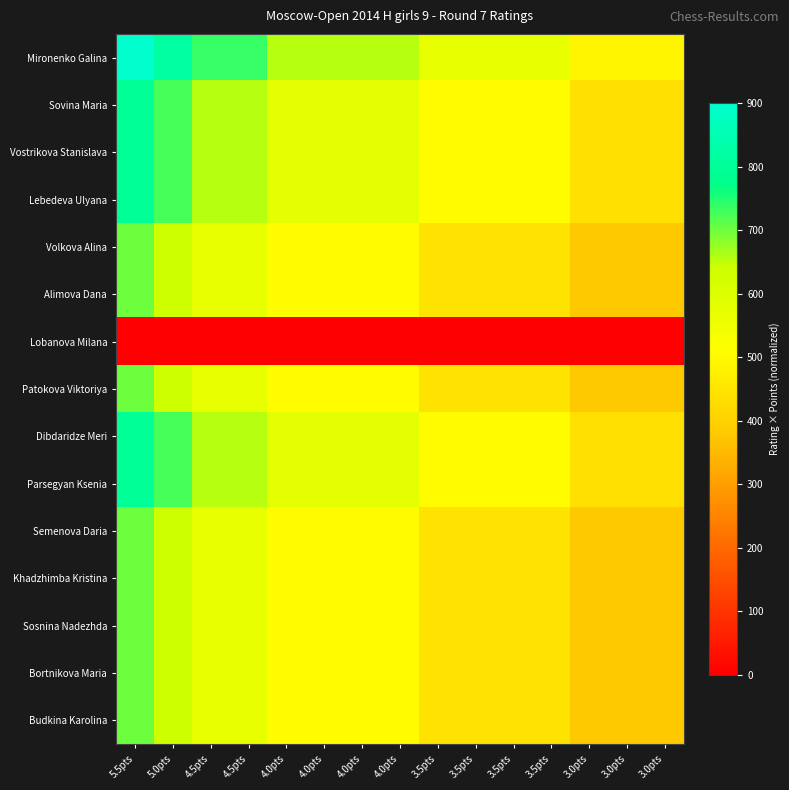

Rank the series by their maximum value, from lowest to highest.

Lobanova Milana, Volkova Alina, Alimova Dana, Patokova Viktoriya, Semenova Daria, Khadzhimba Kristina, Sosnina Nadezhda, Bortnikova Maria, Budkina Karolina, Sovina Maria, Vostrikova Stanislava, Lebedeva Ulyana, Dibdaridze Meri, Parsegyan Ksenia, Mironenko Galina